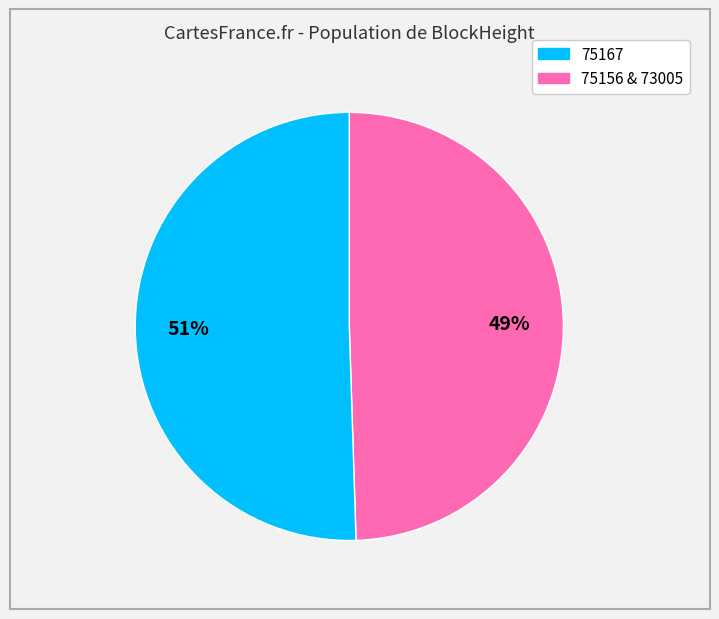

To the nearest percent, what is the average slice percentage?

50%